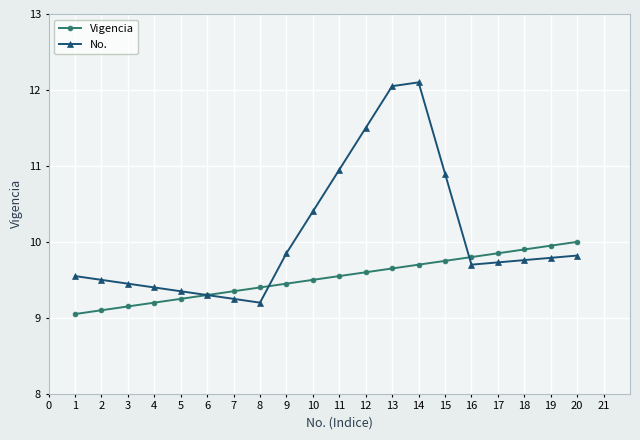

True or false: Vigencia and No. intersect in this chart.

True